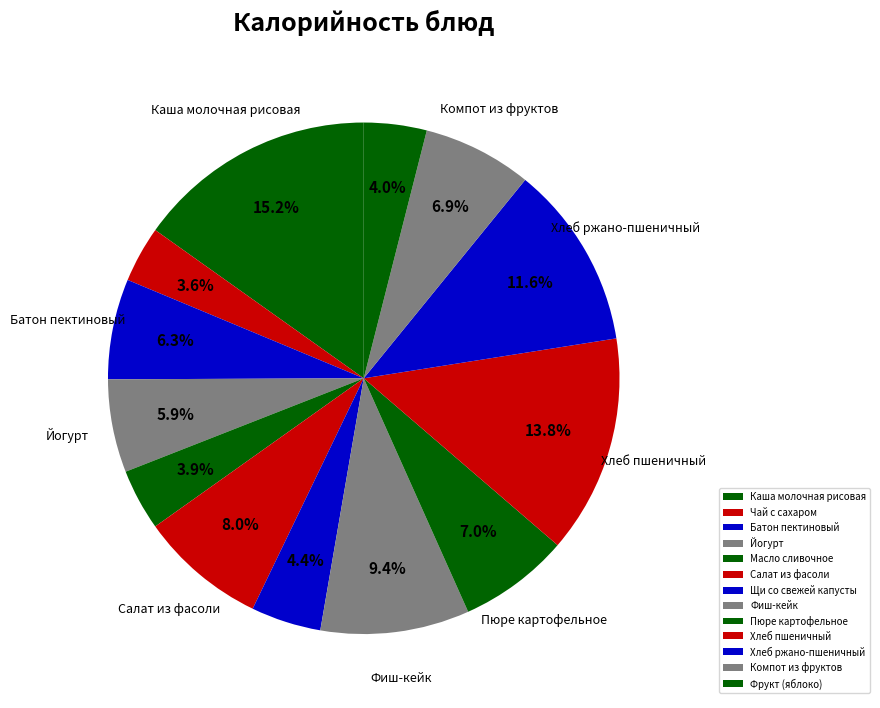

How many slices are in this pie chart?

13